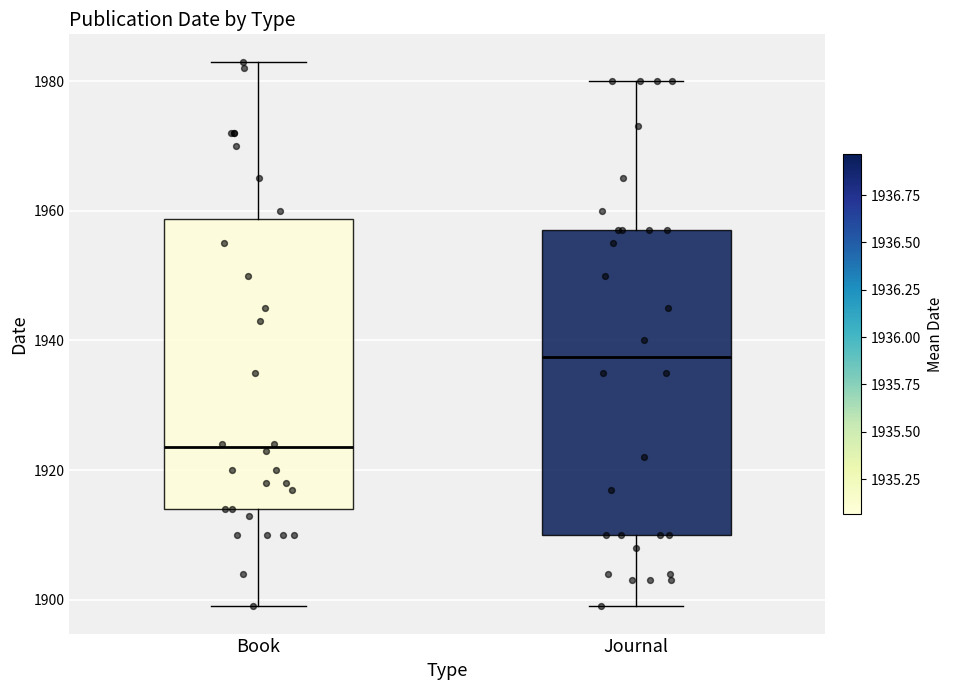

Which box is the tallest, from its lower edge to its upper edge?

Journal